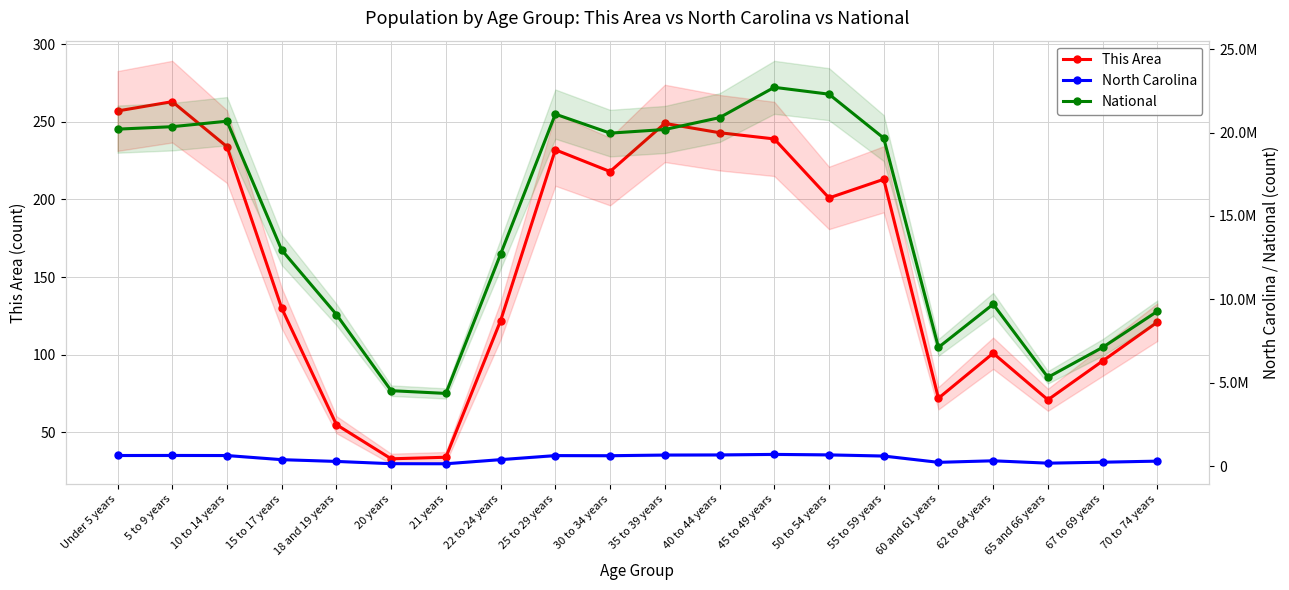

Is it true that North Carolina equals 315115 at 62 to 64 years?

True